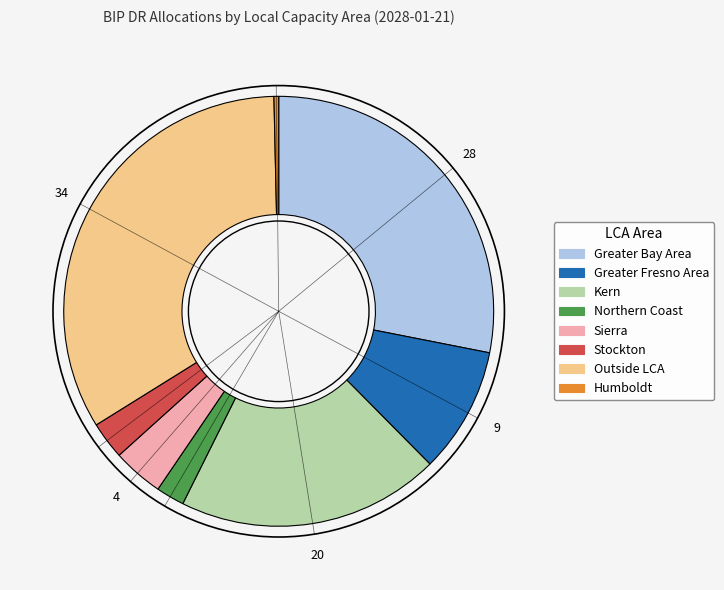

Which category has the smallest portion of the pie?

Humboldt